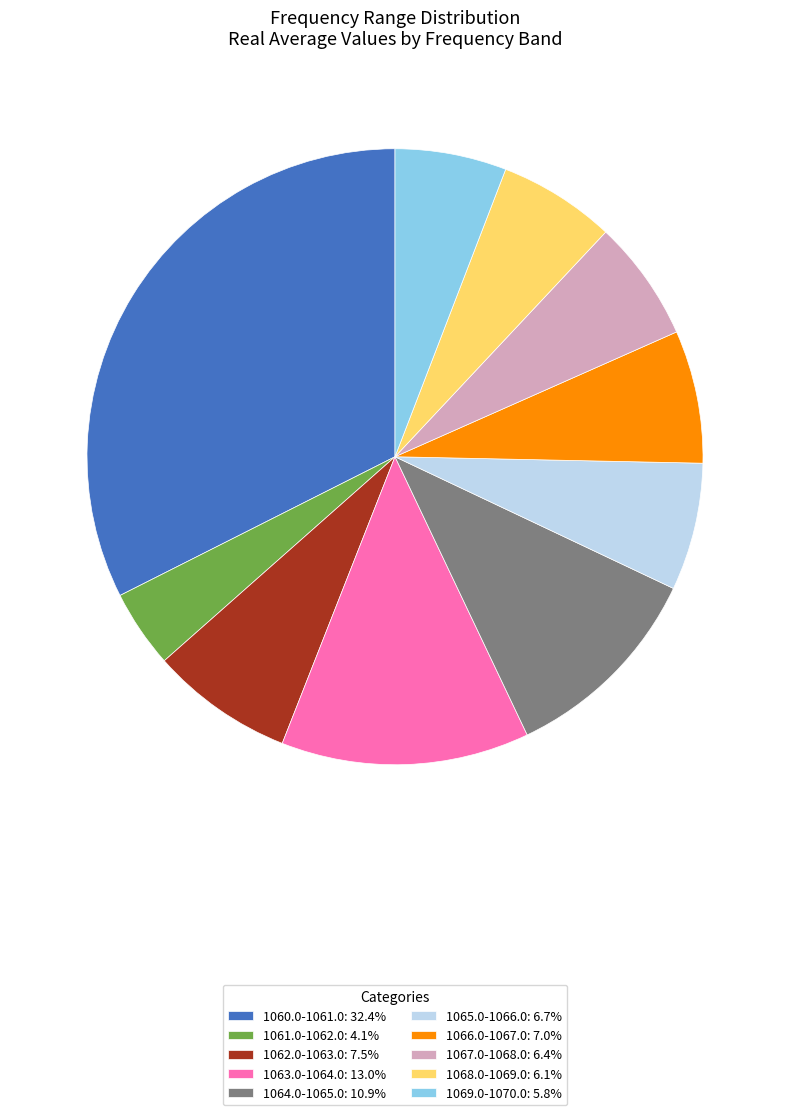

Is the sum of 1066.0-1067.0: 7.0% and 1064.0-1065.0: 10.9% greater than half?

No